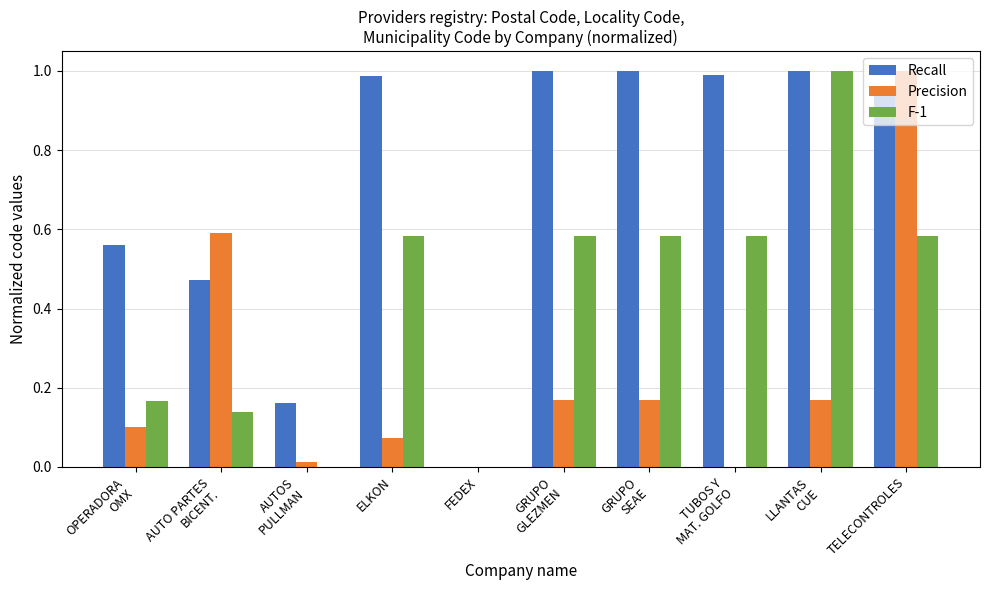

How many groups of bars are there?

10